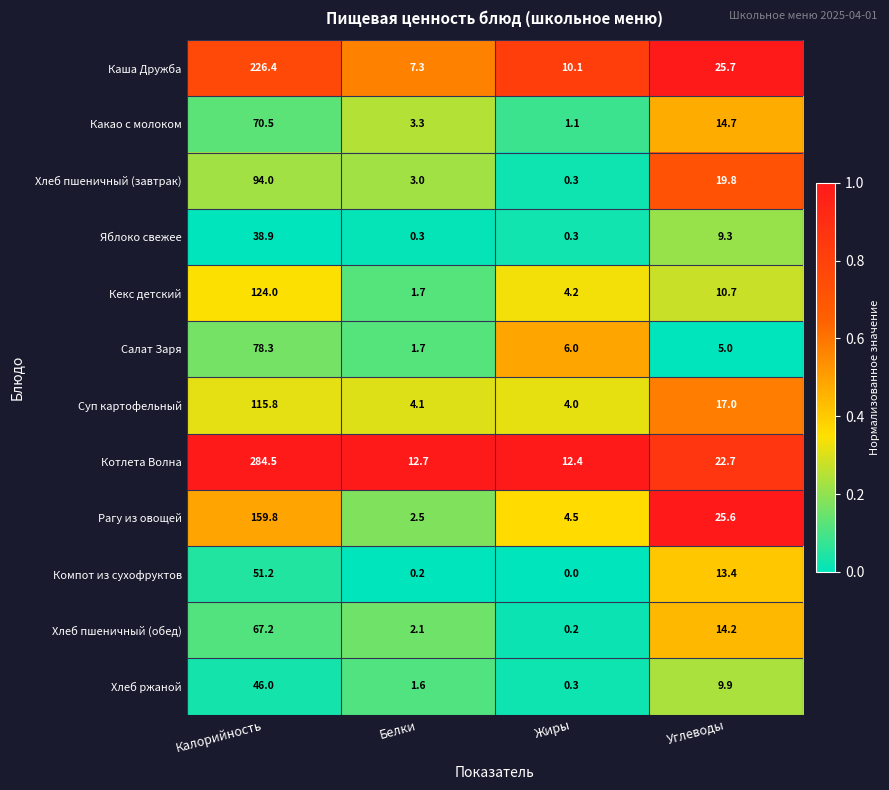

Is it true that Хлеб пшеничный (обед) equals 33.5 at Калорийность?

False